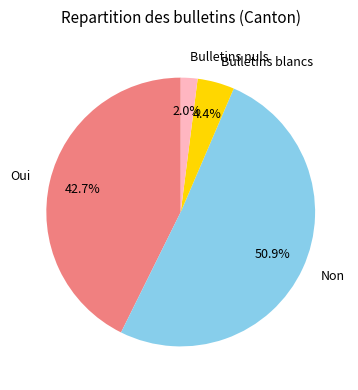

Which category has the smallest portion of the pie?

Bulletins nuls